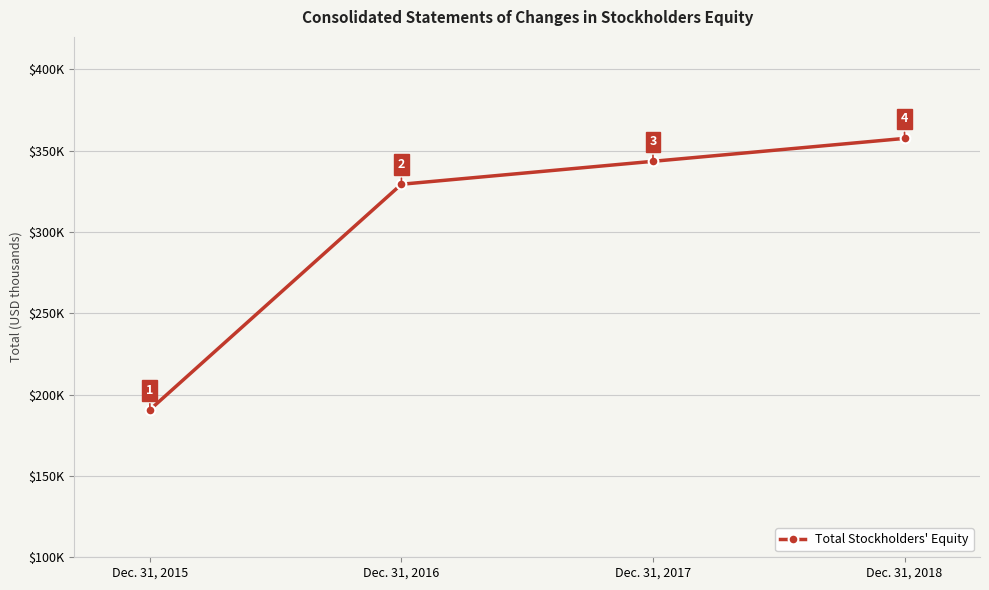

List the labels in order of value, largest first.

Dec. 31, 2018, Dec. 31, 2017, Dec. 31, 2016, Dec. 31, 2015